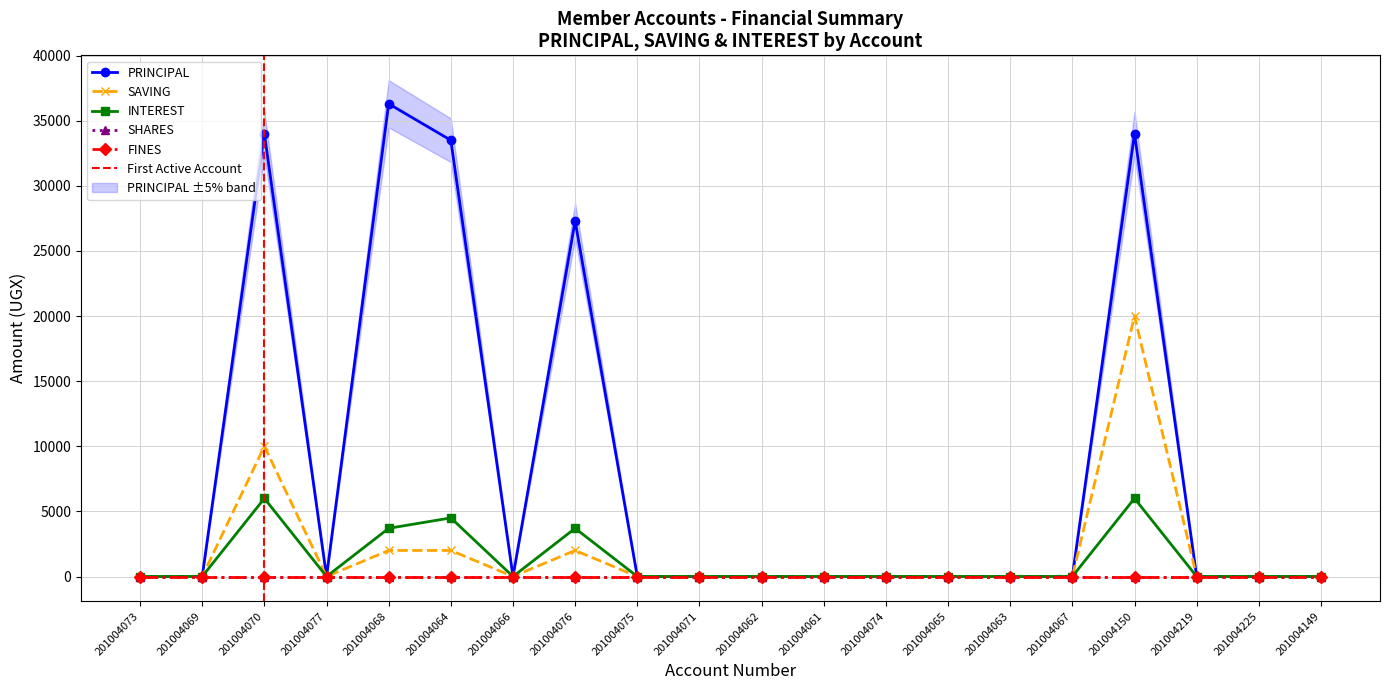

Reading left to right, extract all data points from this chart.

PRINCIPAL: 0	0	34000	0	36300	33500	0	27300	0	0	0	0	0	0	0	0	34000	0	0	0
SAVING: 0	0	10000	0	2000	2000	0	2000	0	0	0	0	0	0	0	0	20000	0	0	0
INTEREST: 0	0	6000	0	3700	4500	0	3700	0	0	0	0	0	0	0	0	6000	0	0	0